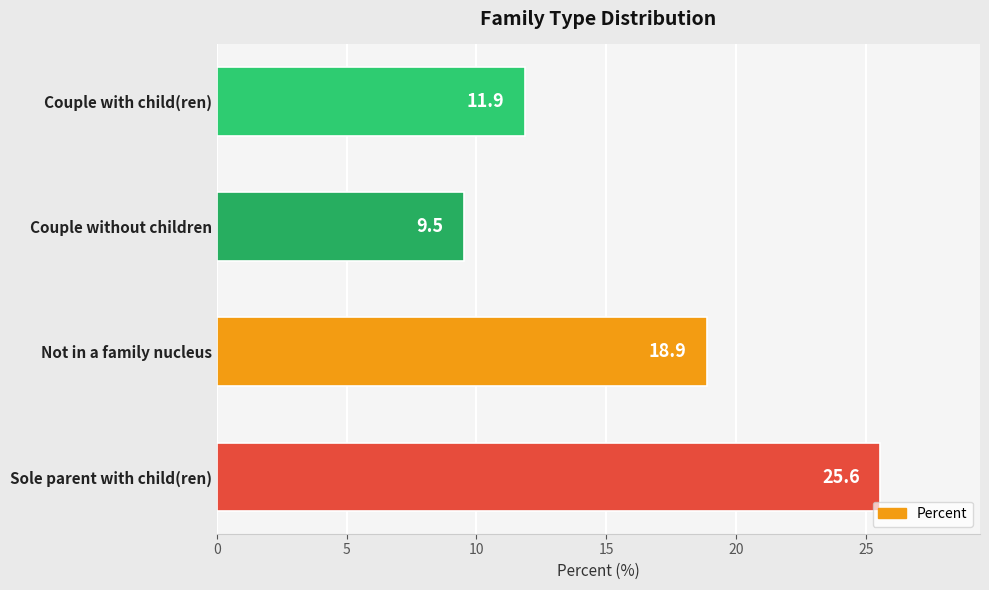

What is the ratio of the value at Not in a family nucleus to the value at Couple with child(ren)?

1.6